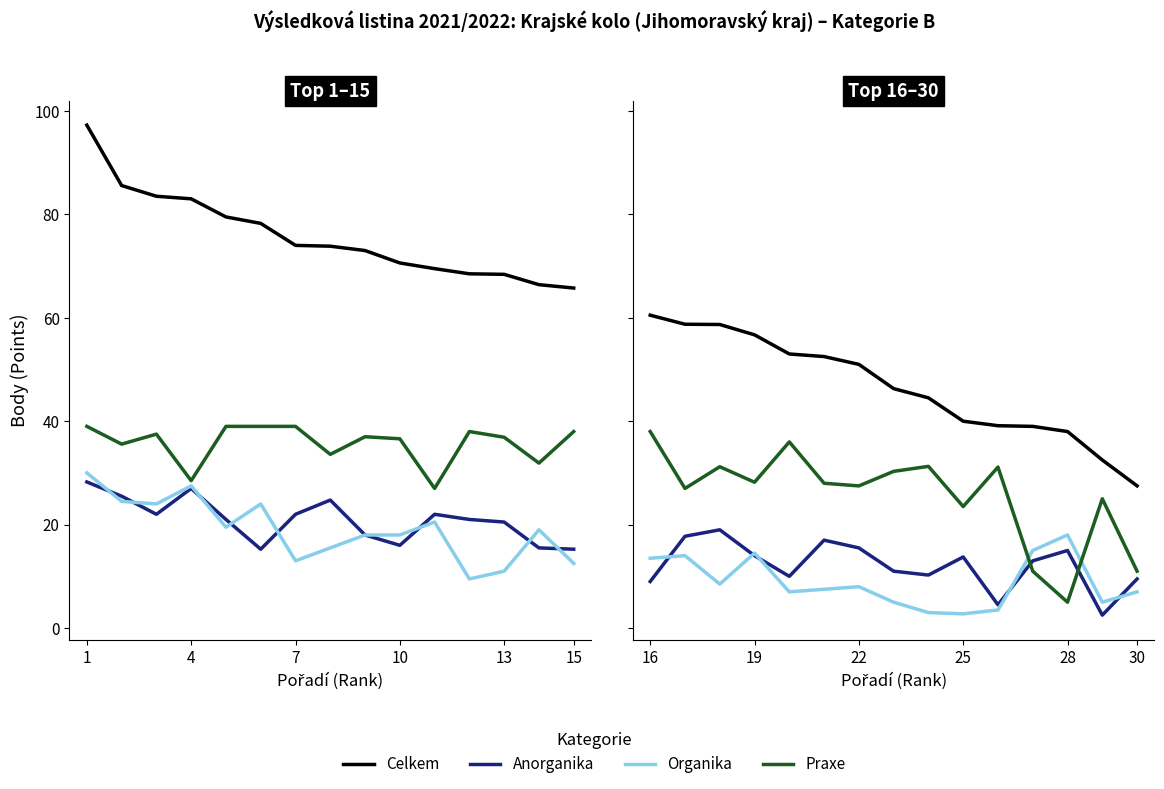

True or false: Organika and Anorganika cross at least once.

True